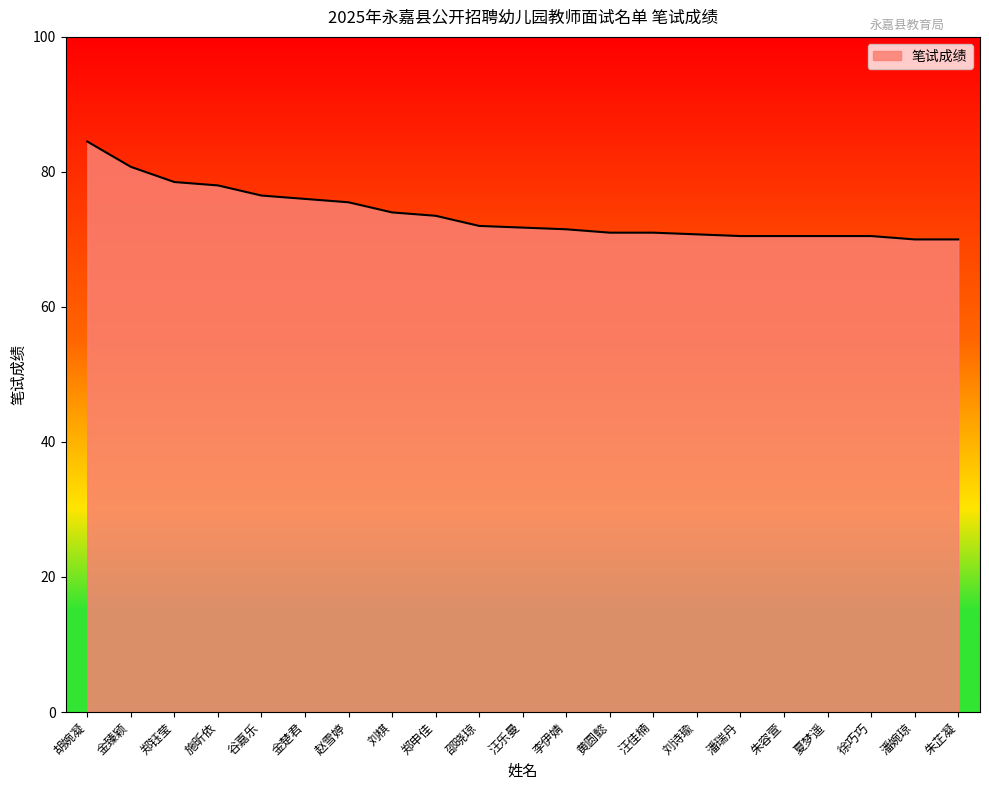

What position from the left is 汪乐曼?

11